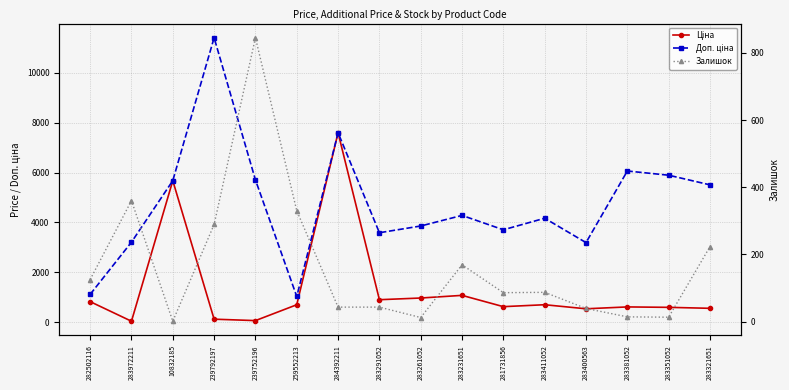

List the series in order of their peak value, highest first.

Доп. ціна, Ціна, Залишок